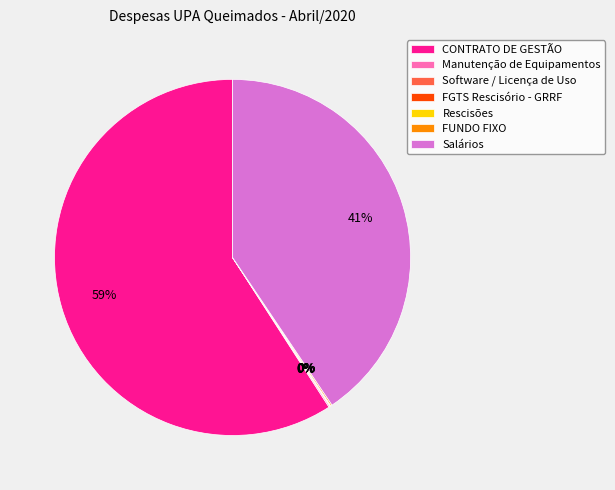

Which slice is the largest?

CONTRATO DE GESTÃO